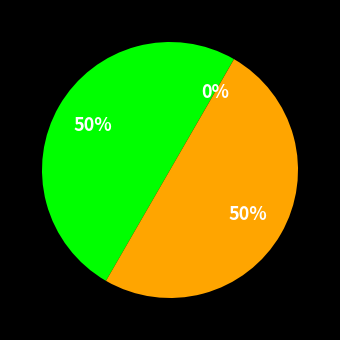

To the nearest percent, what is the difference between the largest and smallest slice percentages?

50%